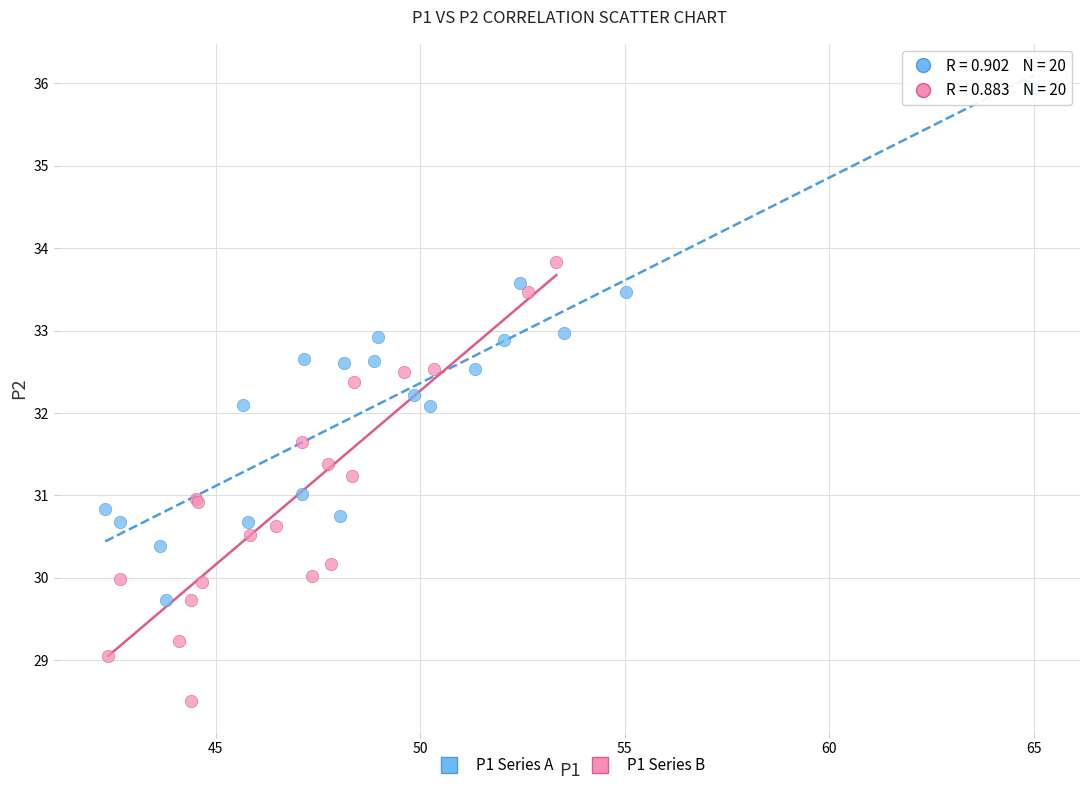

Which series contains the highest Y value?

P1 Series A